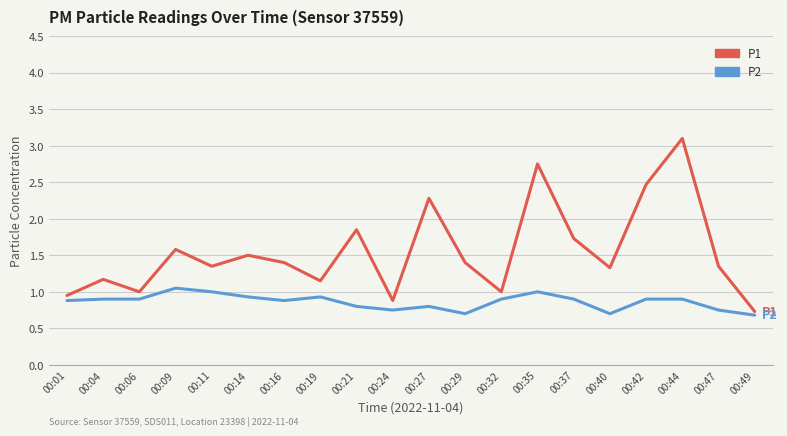

Which category has the lowest value in the P1 series?

00:49